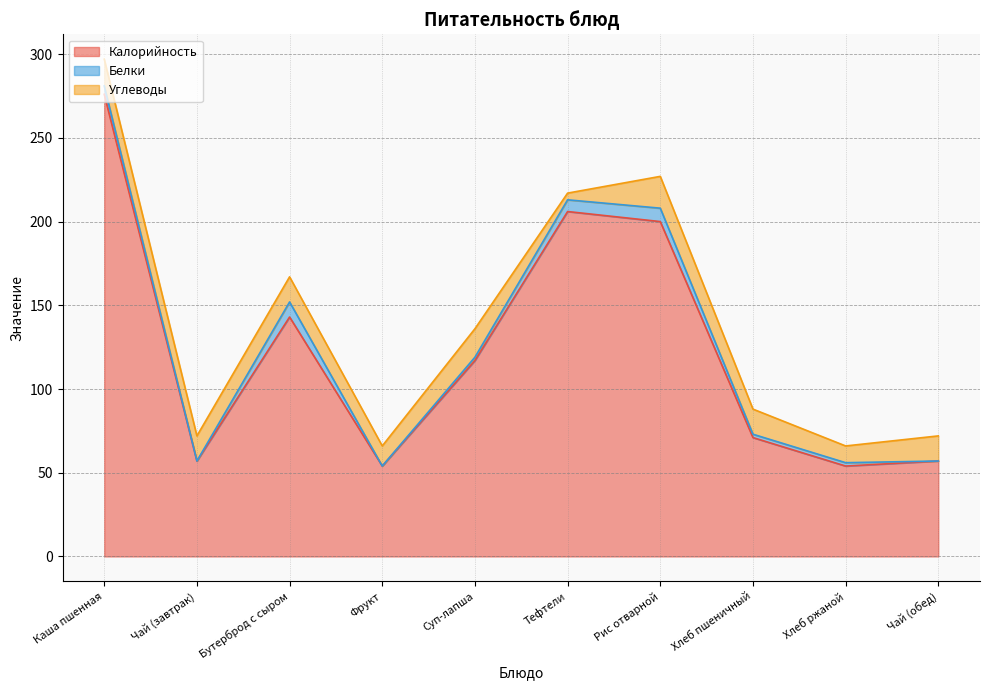

At which category is the sum across all series the highest?

Каша пшенная